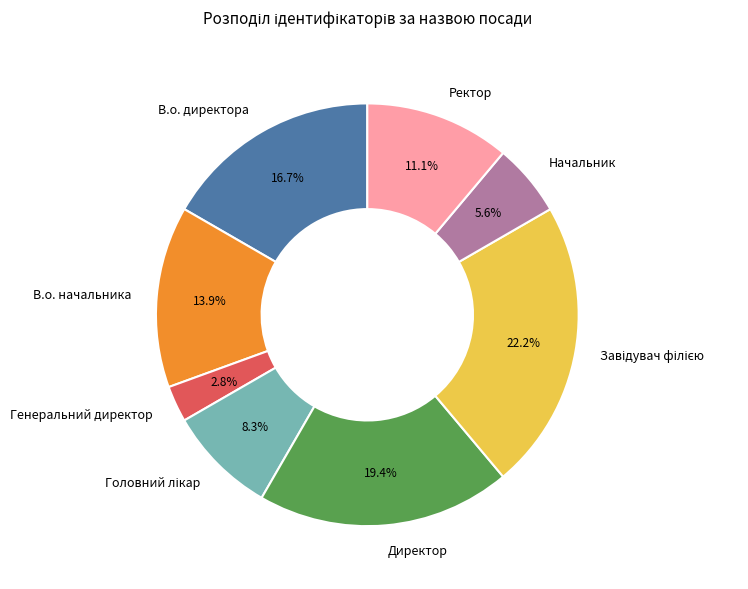

What is the ratio of the value at Начальник to the value at В.о. директора?

0.3